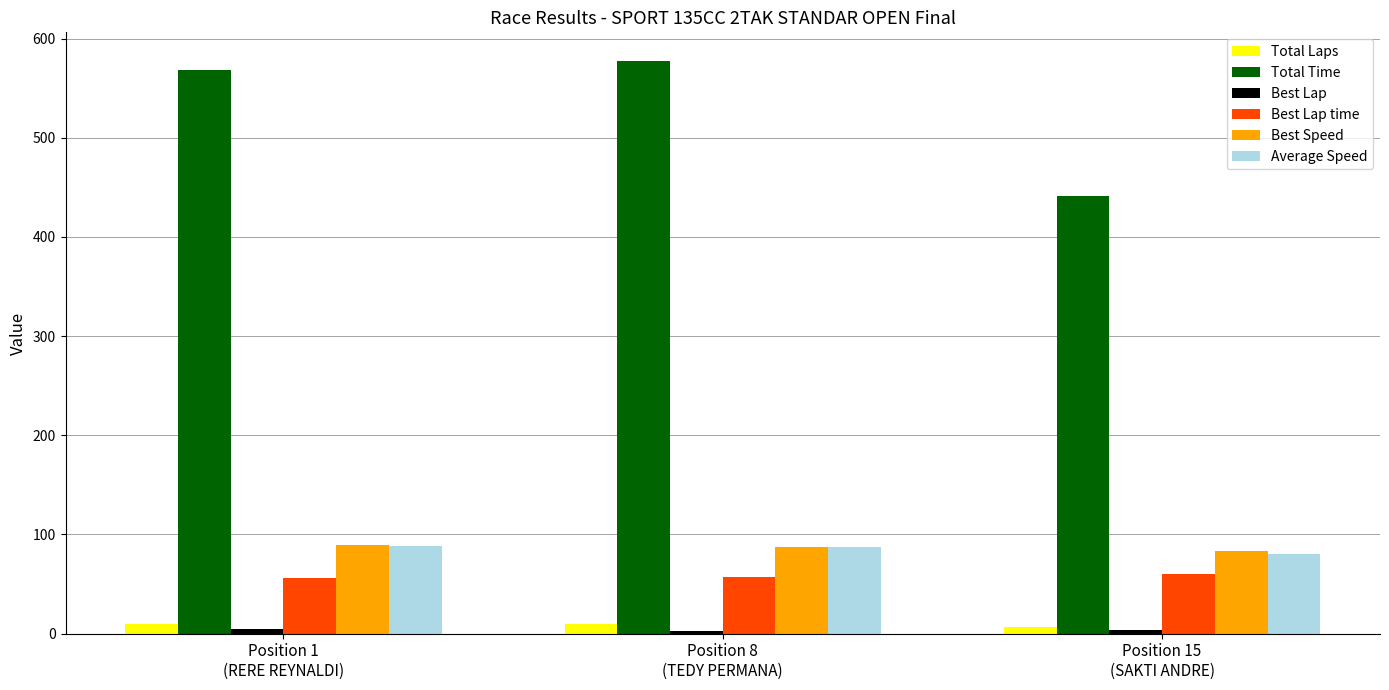

What is the minimum value for Best Speed?

83.2